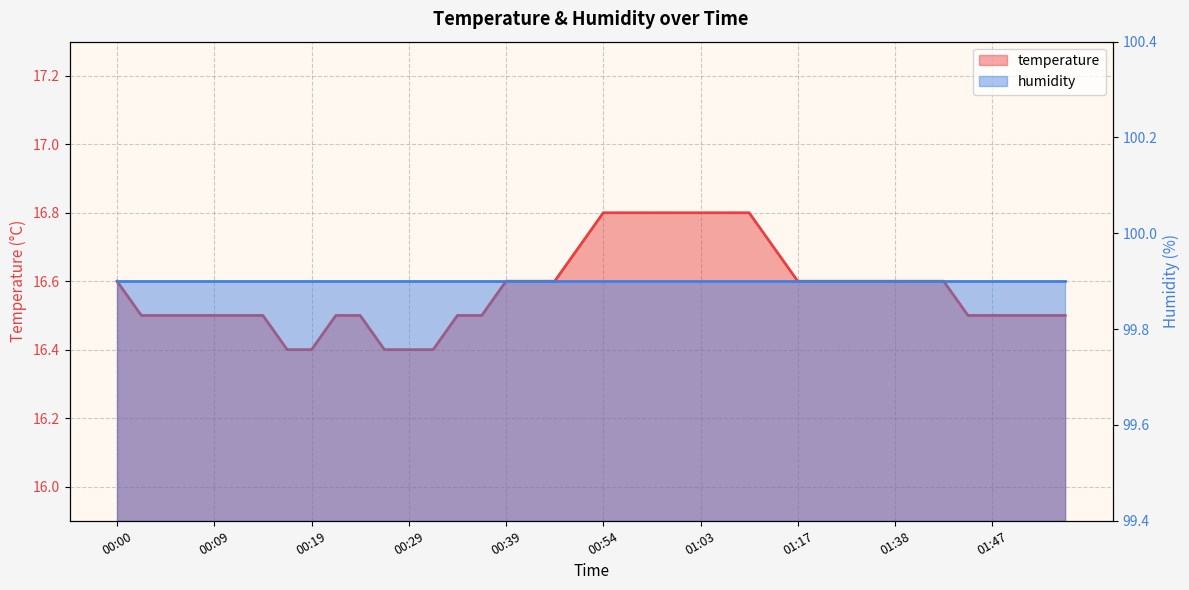

Reading left to right, what are all the values shown in this chart?

16.6	16.5	16.5	16.5	16.5	16.5	16.5	16.4	16.4	16.5	16.5	16.4	16.4	16.4	16.5	16.5	16.6	16.6	16.6	16.7	16.8	16.8	16.8	16.8	16.8	16.8	16.8	16.7	16.6	16.6	16.6	16.6	16.6	16.6	16.6	16.5	16.5	16.5	16.5	16.5